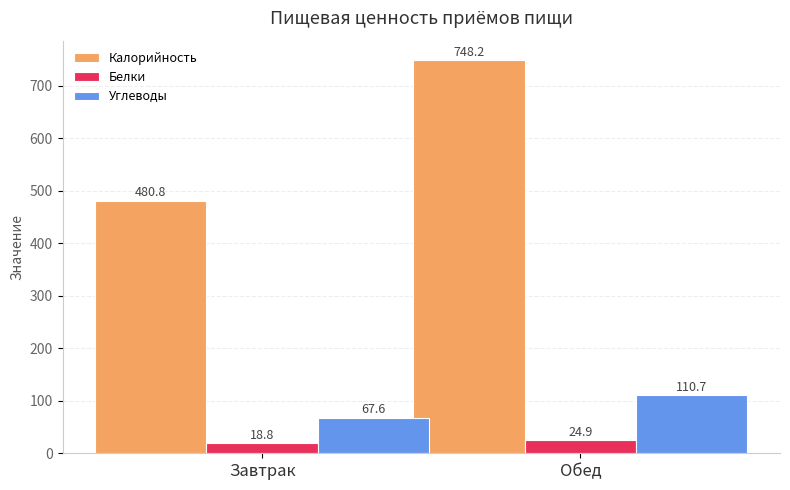

Which series has the largest total across all categories?

Калорийность